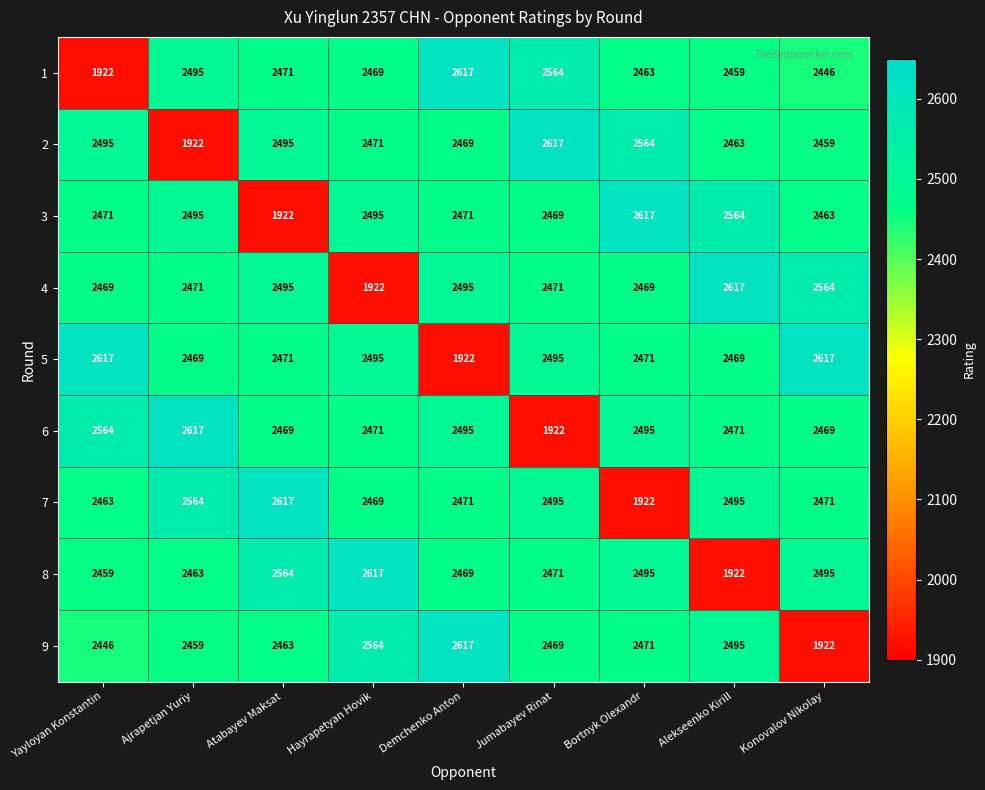

What is the sum of the 7 values at Atabayev Maksat and Demchenko Anton?

5088